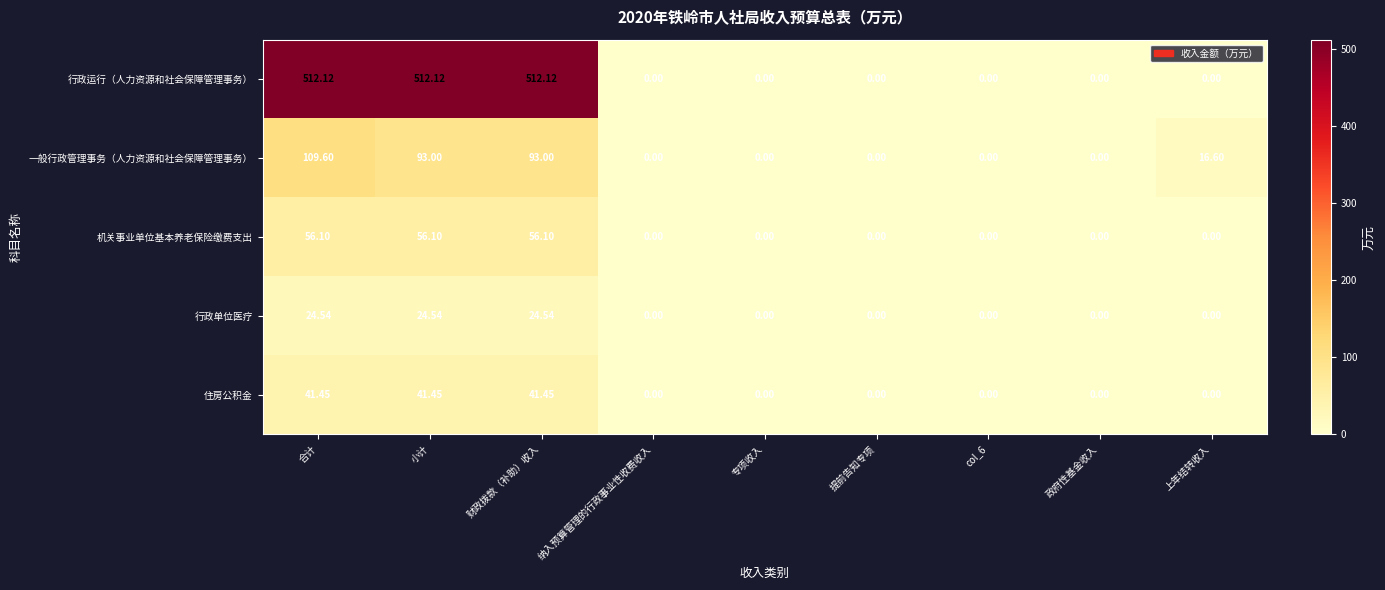

Which series has the largest range (max minus min)?

行政运行（人力资源和社会保障管理事务）